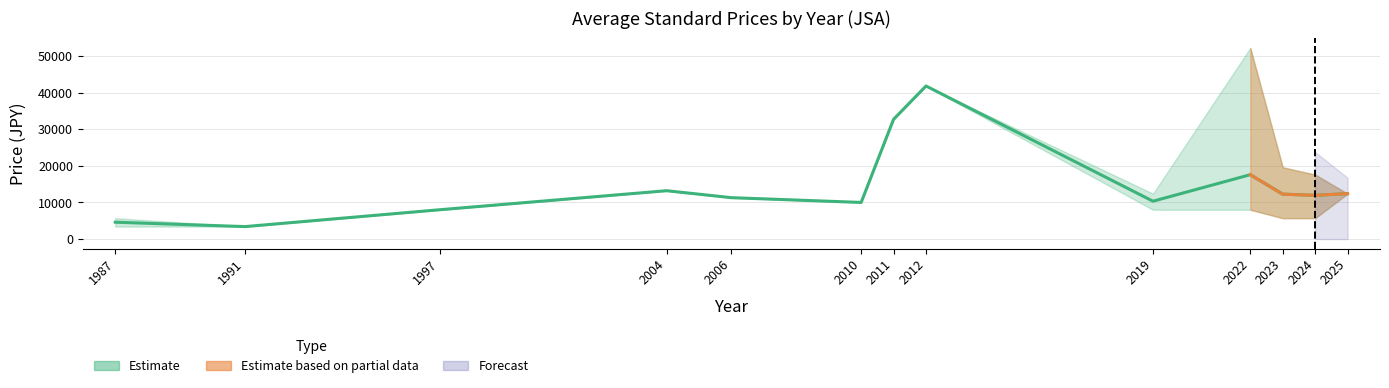

Which has a higher value, 1987 or 2010?

2010